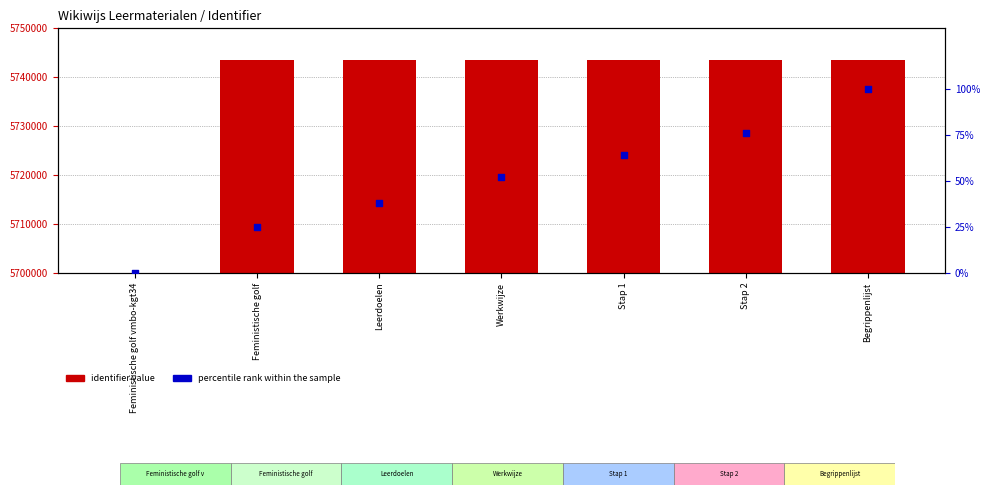

At how many categories does at least one series exceed 2026534?

6